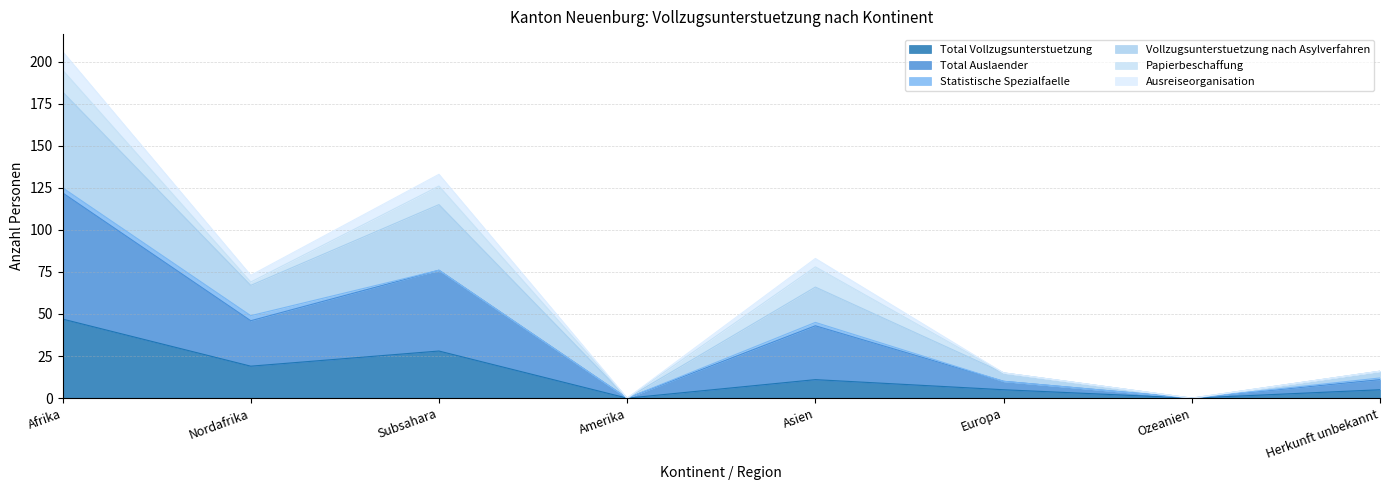

Which category has the highest value in the Total Auslaender series?

Afrika